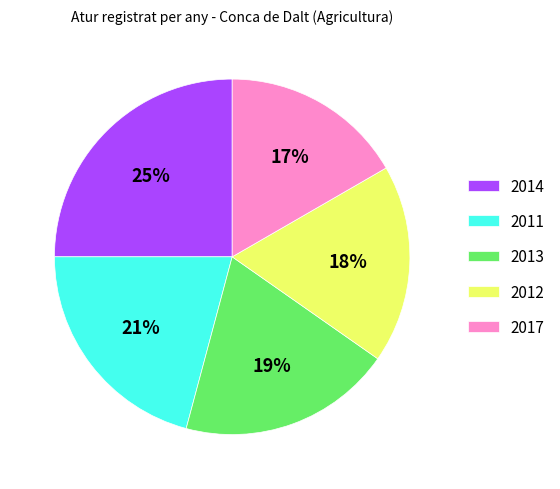

Is 2017 the majority of the pie?

No